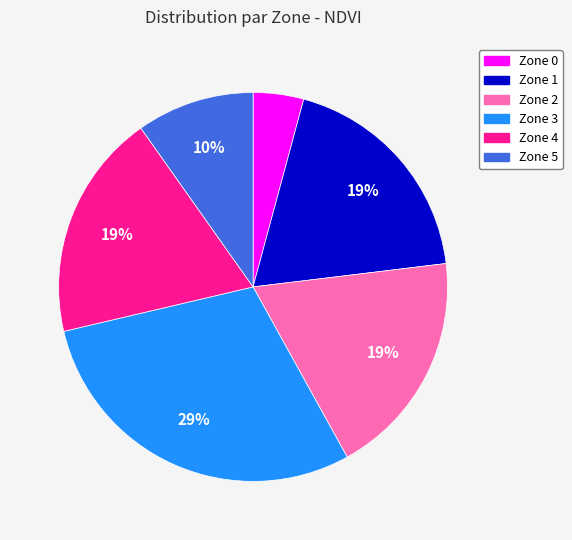

What is the smallest slice in the pie chart?

Zone 0